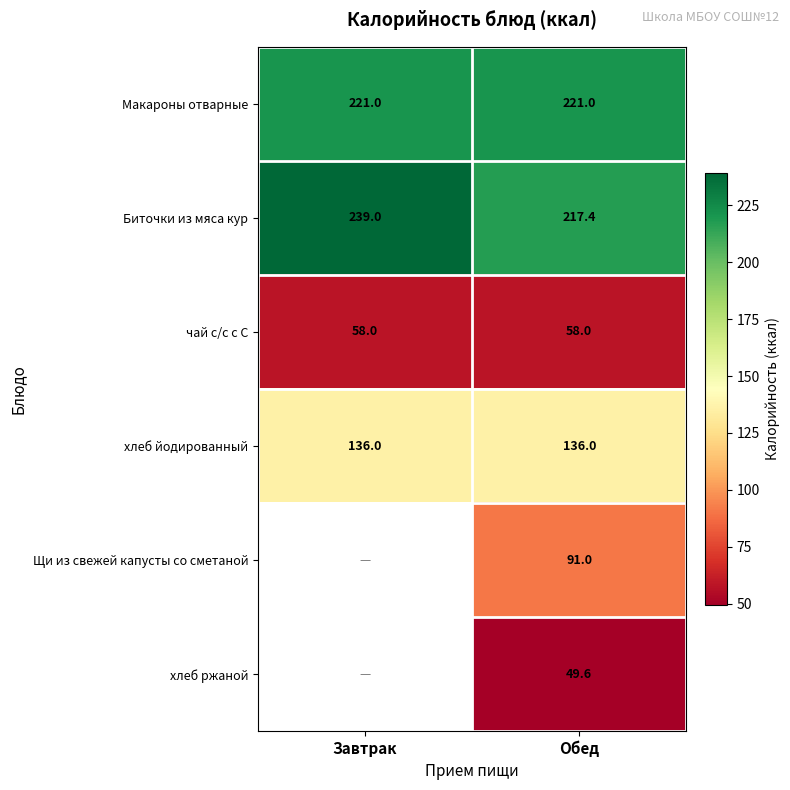

Is the value of Щи из свежей капусты со сметаной at Обед greater than the value of Макароны отварные at Завтрак?

No